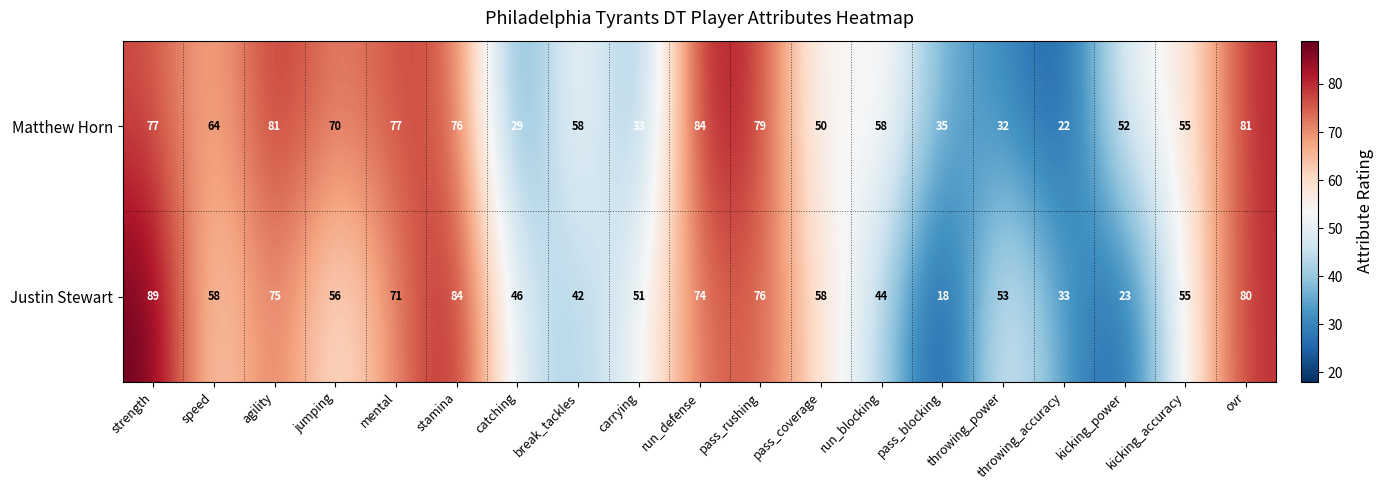

What is the sum of all Justin Stewart values?

1086